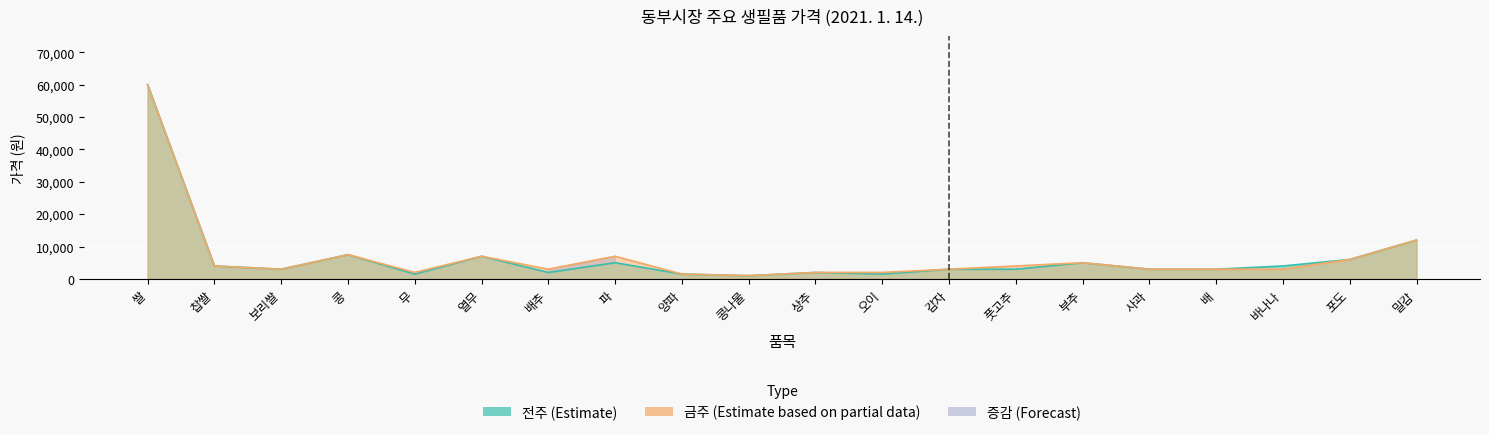

What is the maximum value for 금주?

60000